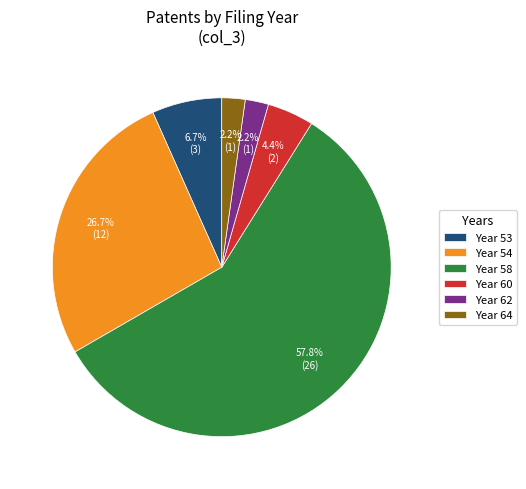

What is the ratio of the value at Year 58 to the value at Year 54?

2.2